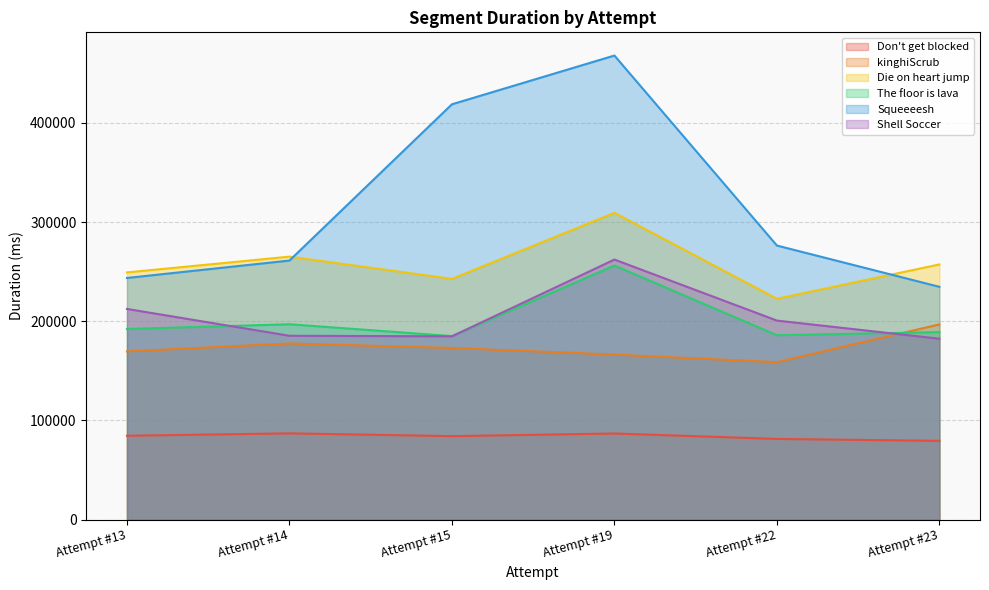

What is the lowest value of the Squeeeesh series?

234765